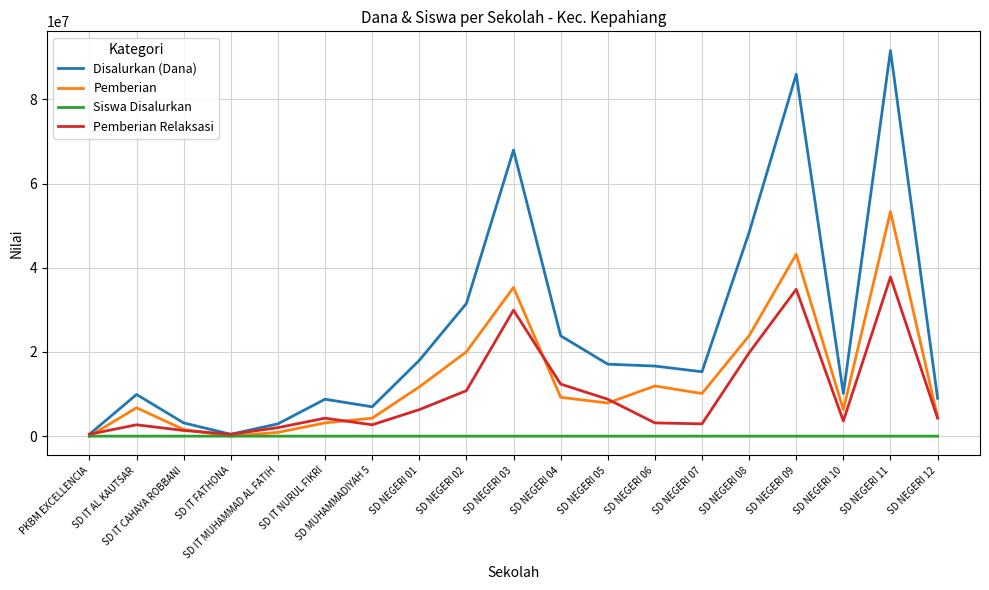

The Siswa Disalurkan series shows 160 at SD NEGERI 03. True or false?

True